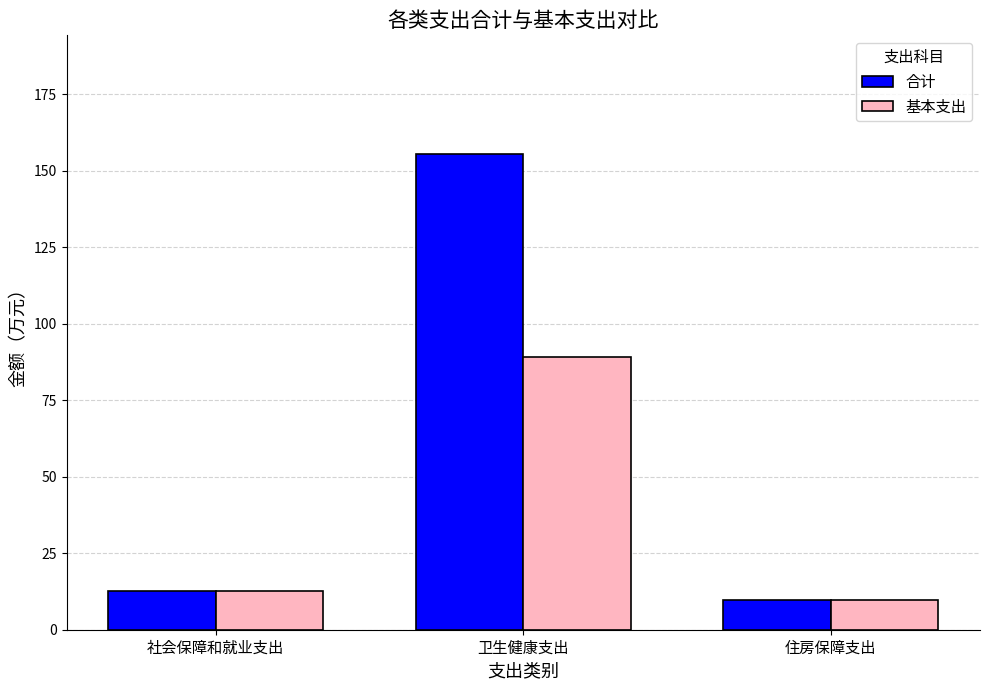

What are all the series names shown in the legend?

合计, 基本支出